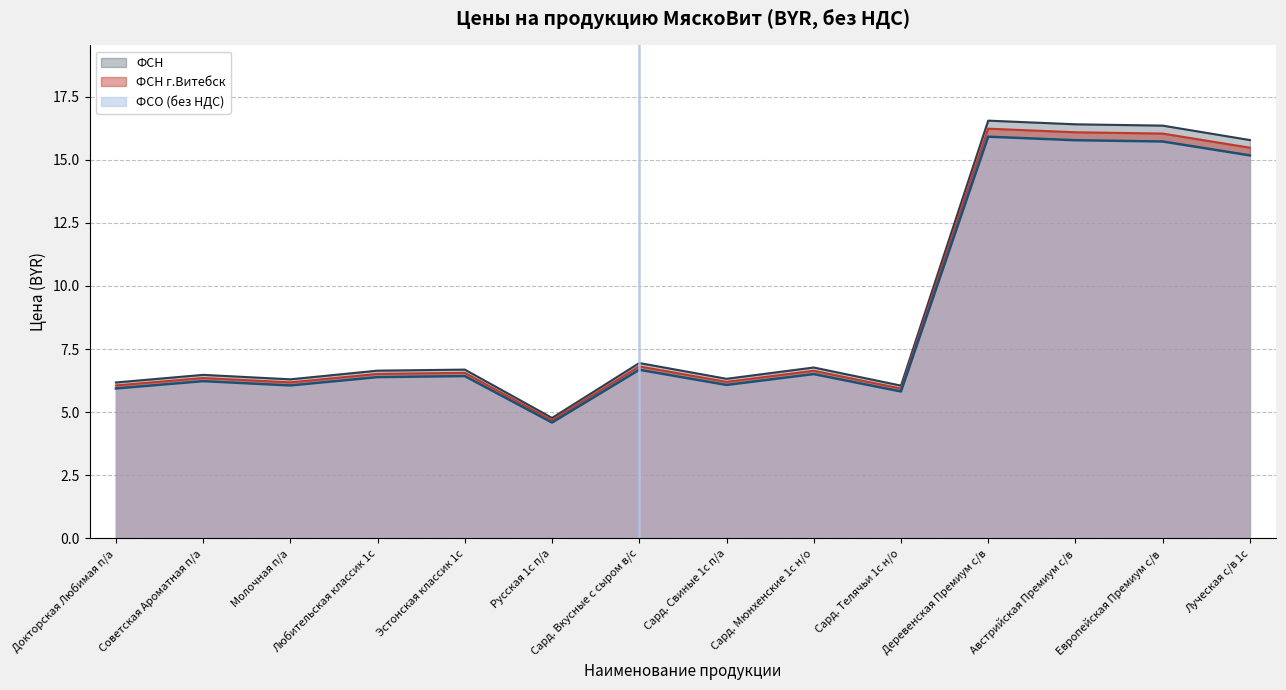

Does the chart have visible grid lines?

Yes